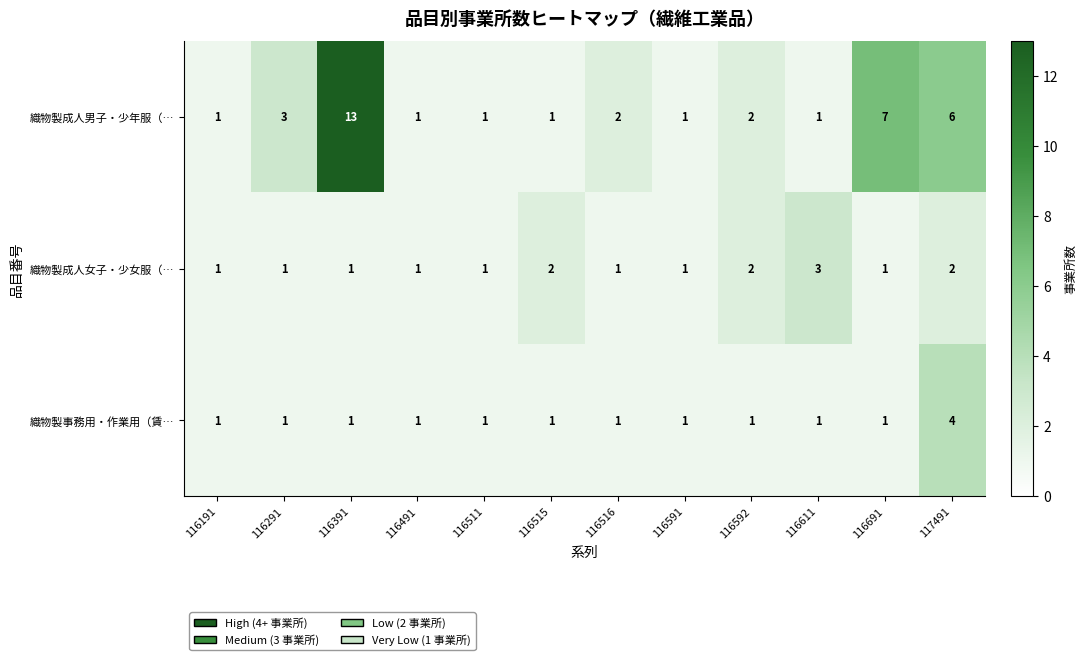

Where is 織物製成人男子・少年服（… nearest to the value 7?

116691